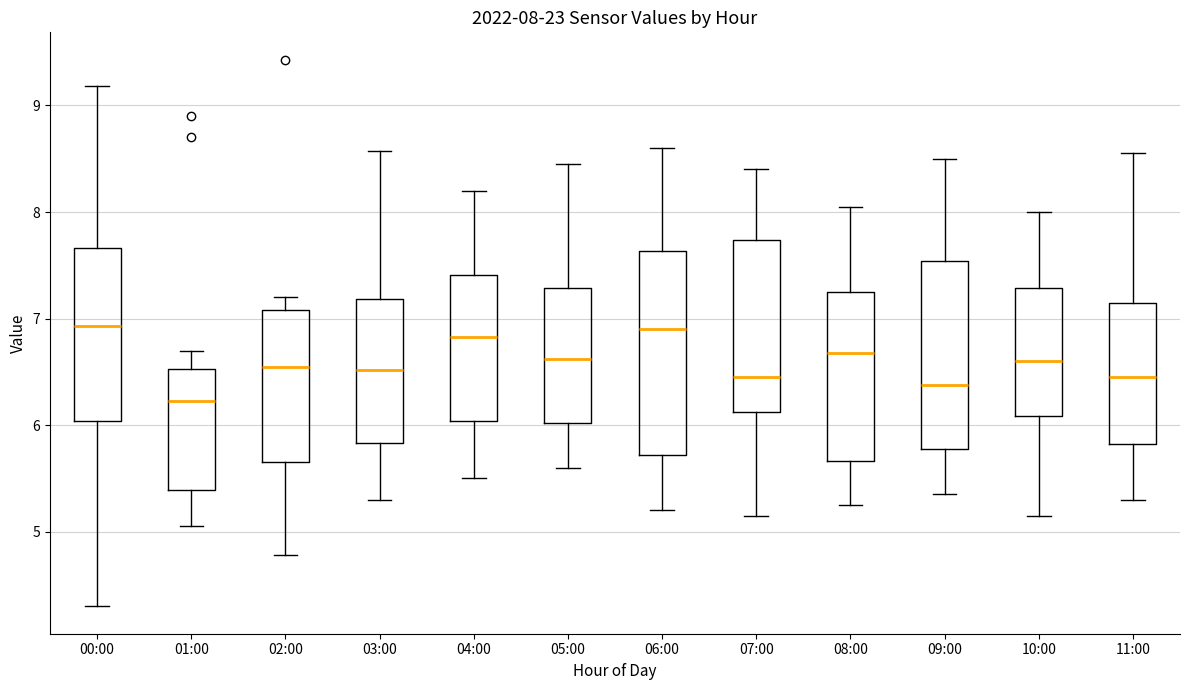

Comparing the boxes themselves (not the whiskers), which one is the tallest?

06:00